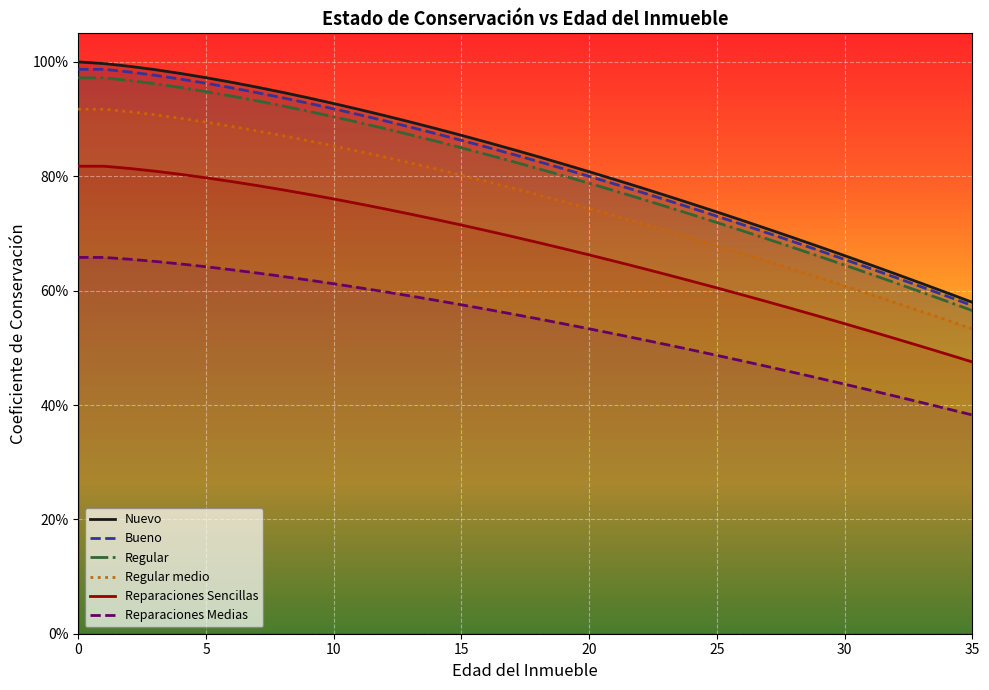

At 22, list the series in order from smallest to largest.

Reparaciones Sencillas, Reparaciones Medias, Regular medio, Regular, Bueno, Nuevo